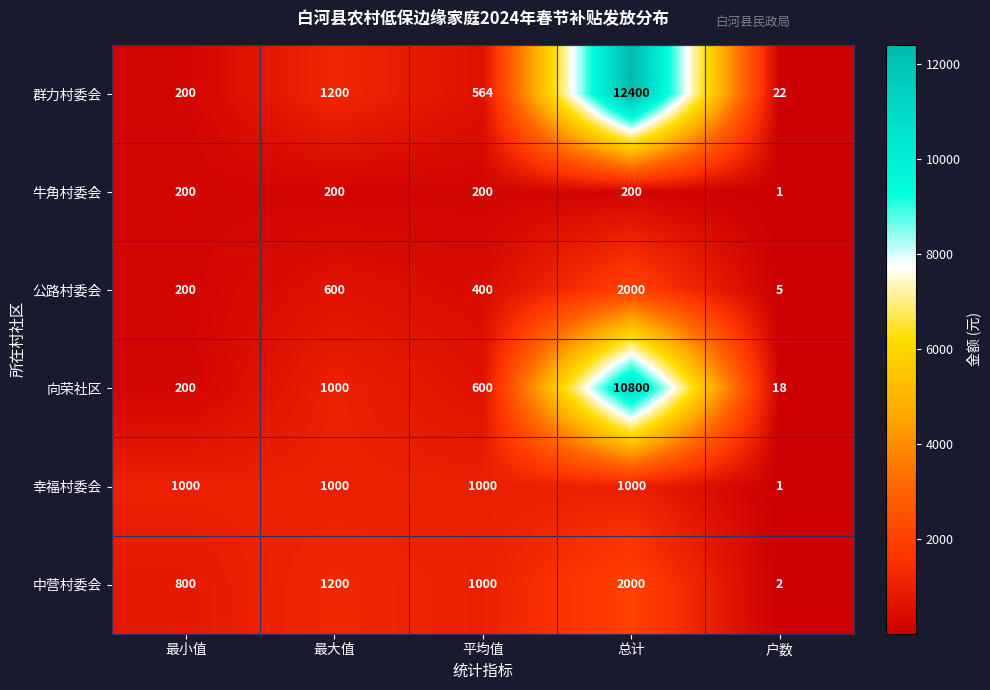

What is the sum of the 幸福村委会 values at 最小值 and 总计?

2000